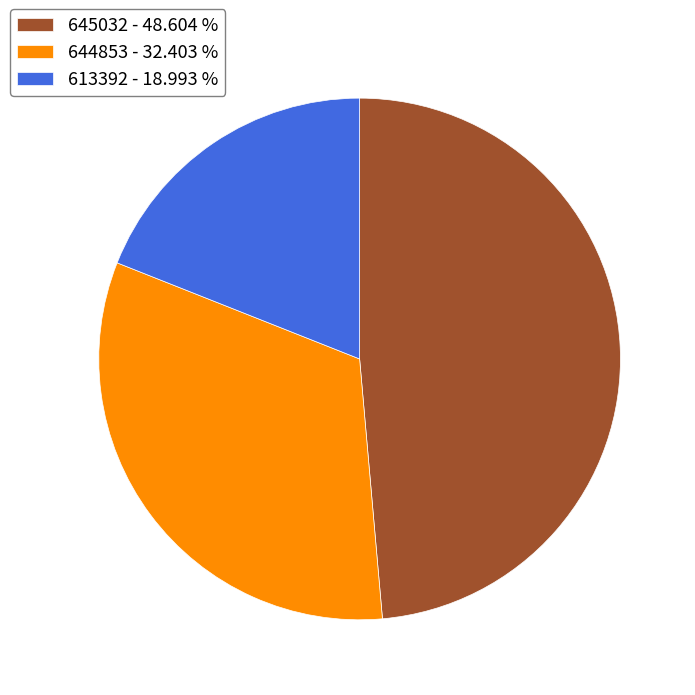

Between 613392 - 18.993 % and 645032 - 48.604 %, which is larger?

645032 - 48.604 %